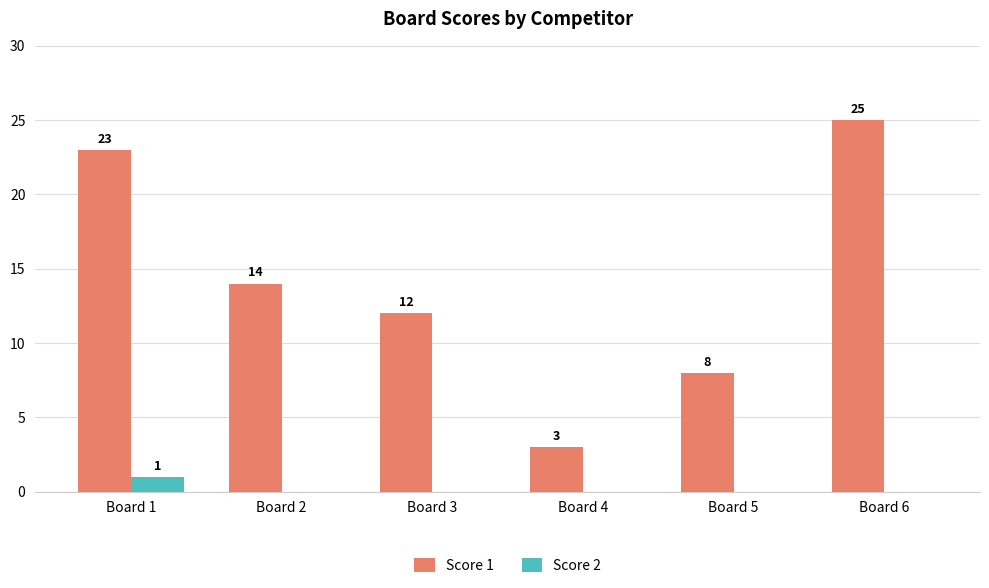

Does the chart contain stacked bars?

No